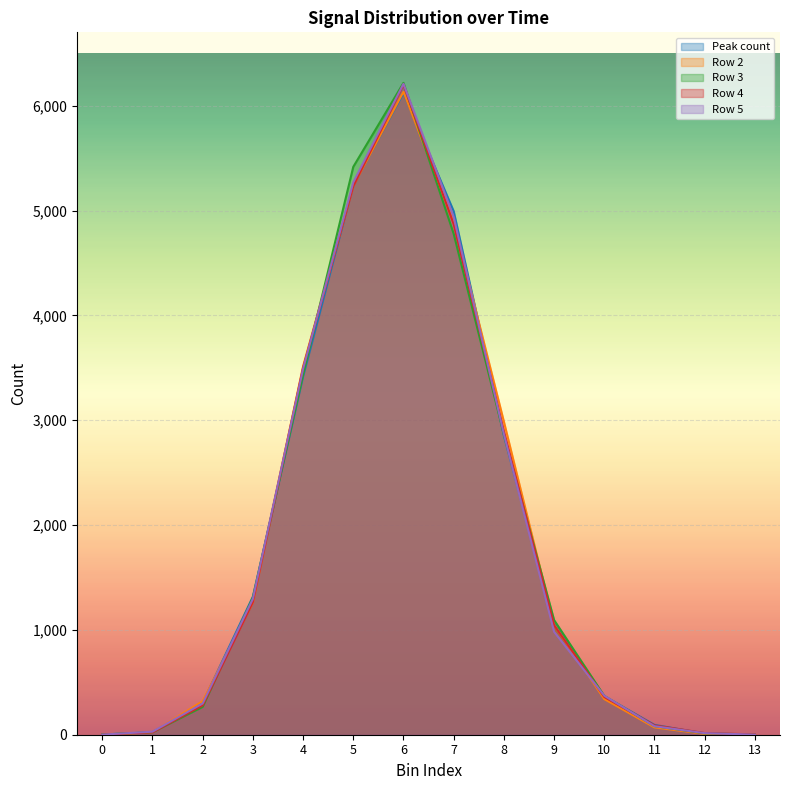

True or false: Row 5 and Peak count intersect in this chart.

True